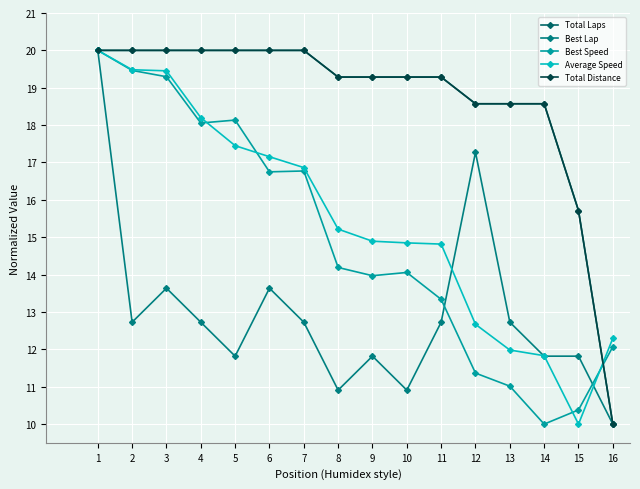

At 12, list the series in order from largest to smallest.

Total Laps, Total Distance, Best Lap, Average Speed, Best Speed